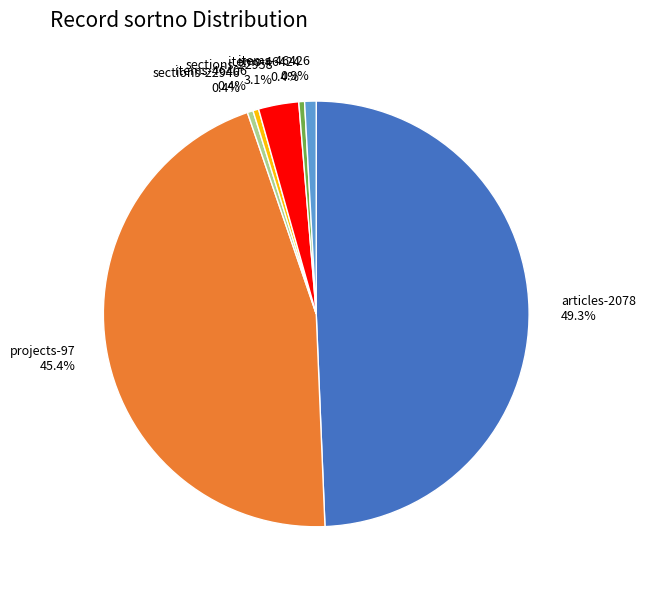

Which category has the biggest portion of the pie?

articles-2078